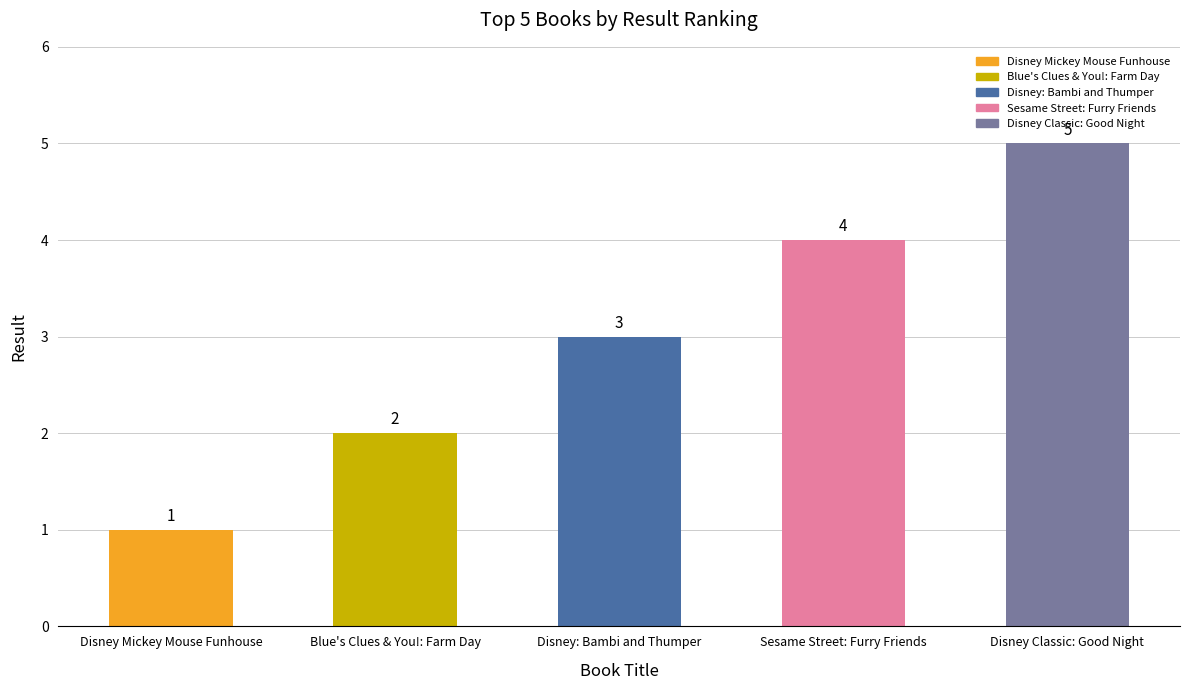

Reading left to right, what are all the values shown in this chart?

Disney Mickey Mouse Funhouse=1	Blue's Clues & You!: Farm Day=2	Disney: Bambi and Thumper=3	Sesame Street: Furry Friends=4	Disney Classic: Good Night=5